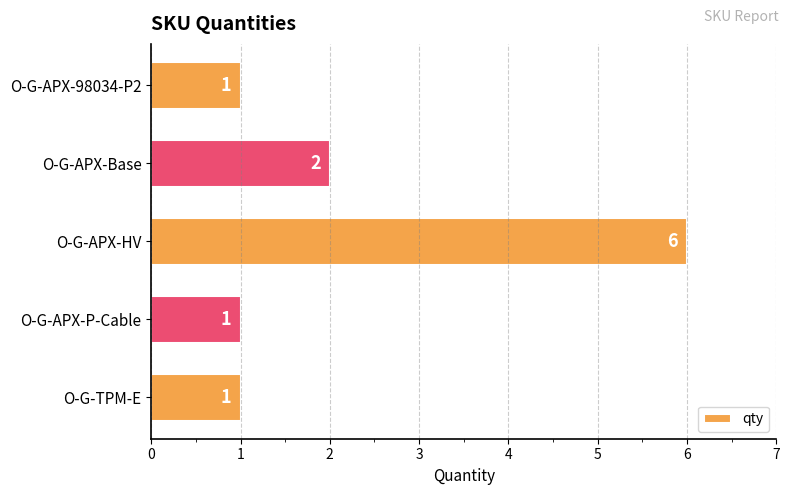

The chart shows a value of 1 at O-G-TPM-E. True or false?

True